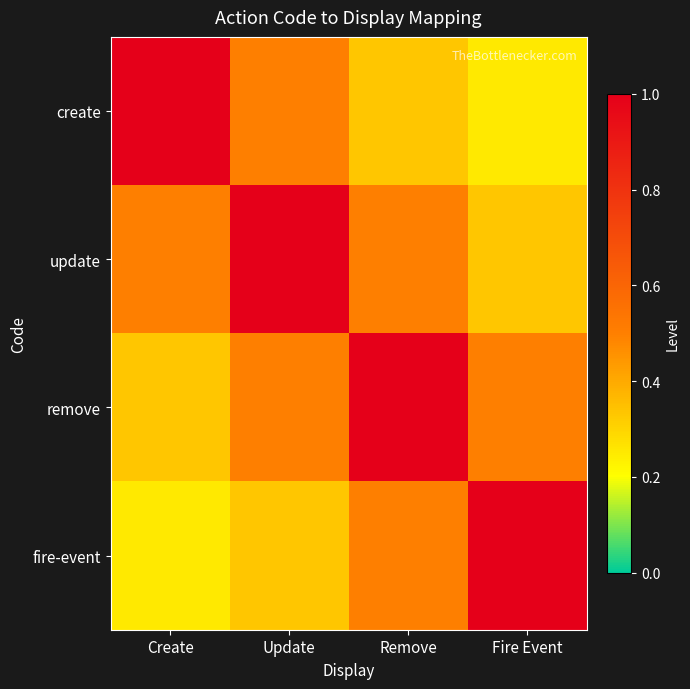

At Create, list the series in order from smallest to largest.

fire-event, remove, update, create